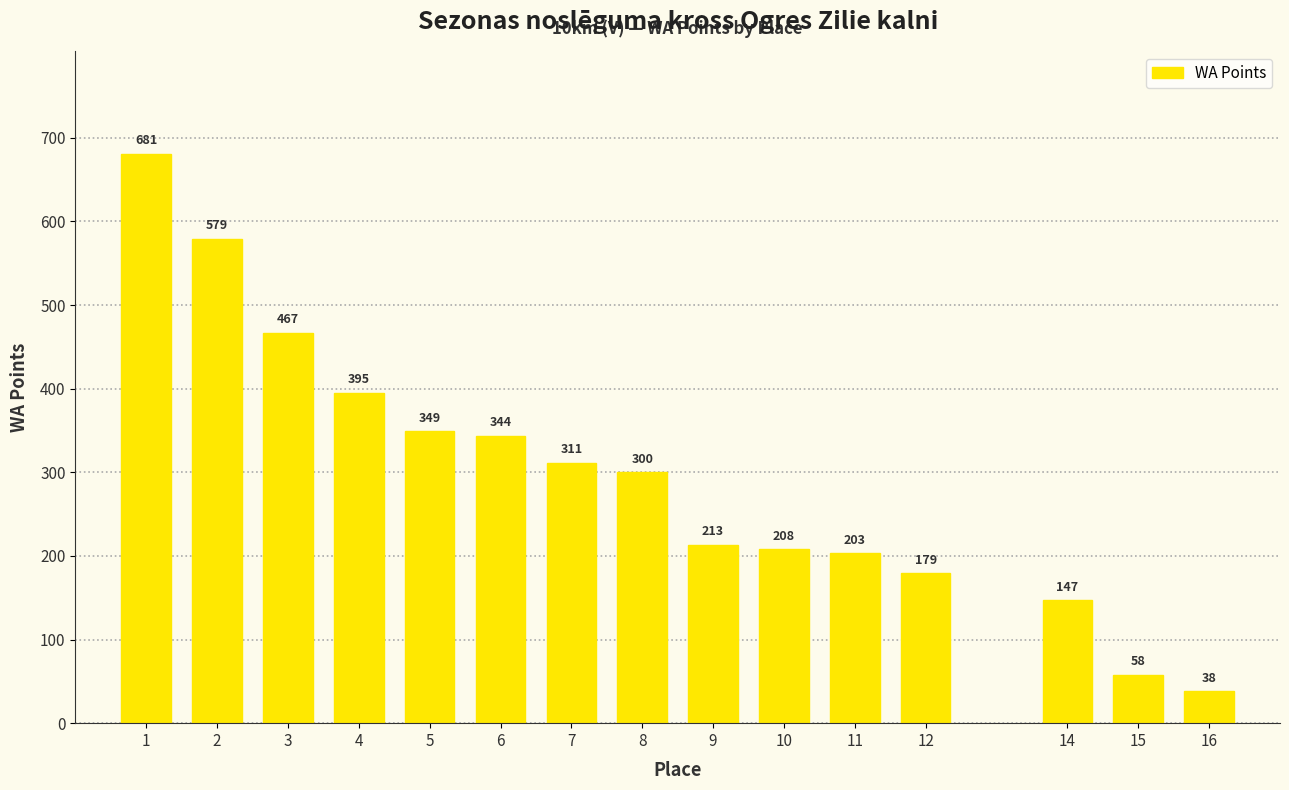

The chart shows a value of 203 at 11. True or false?

True